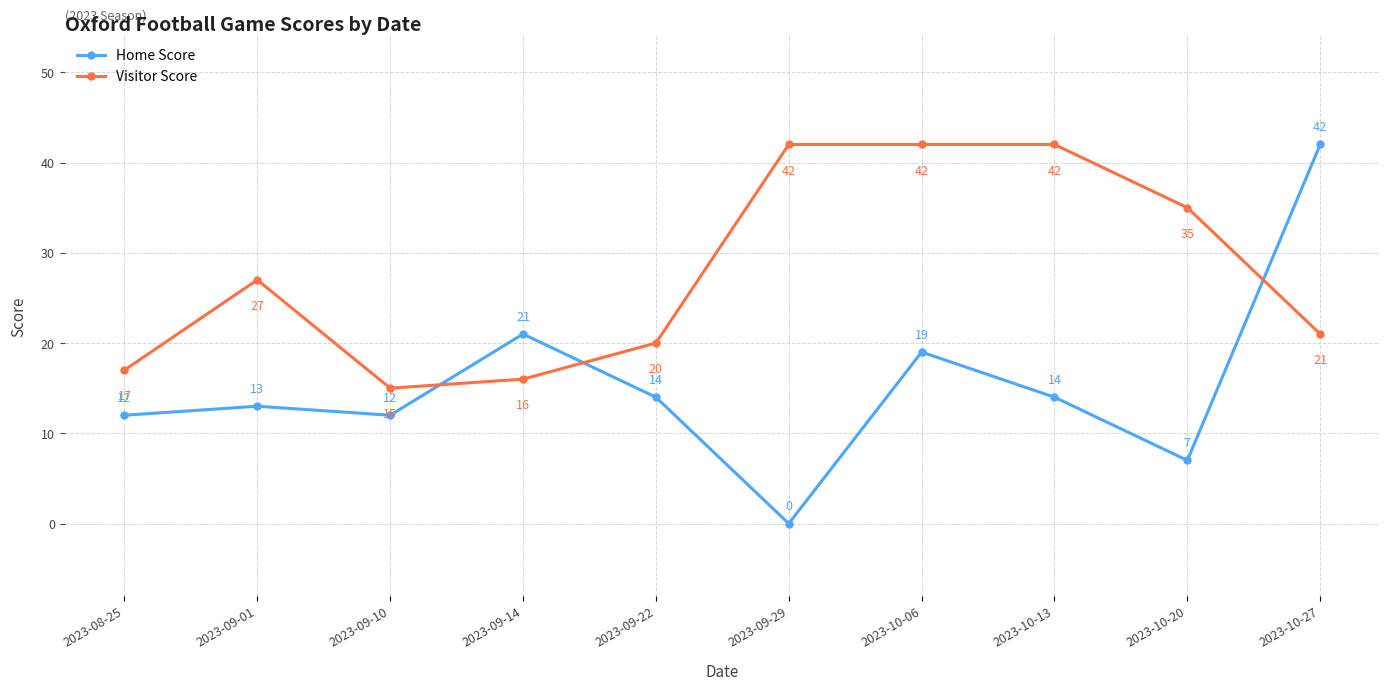

Rank the series at 2023-09-10 from highest to lowest value.

Visitor Score, Home Score